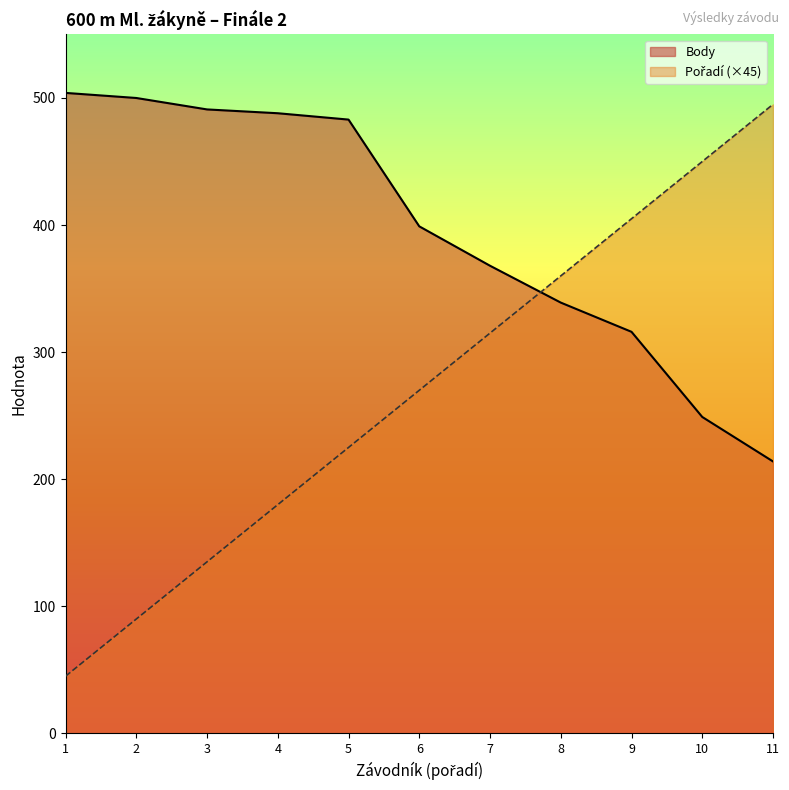

What is the difference between the maximum and minimum values in the Body series?

290